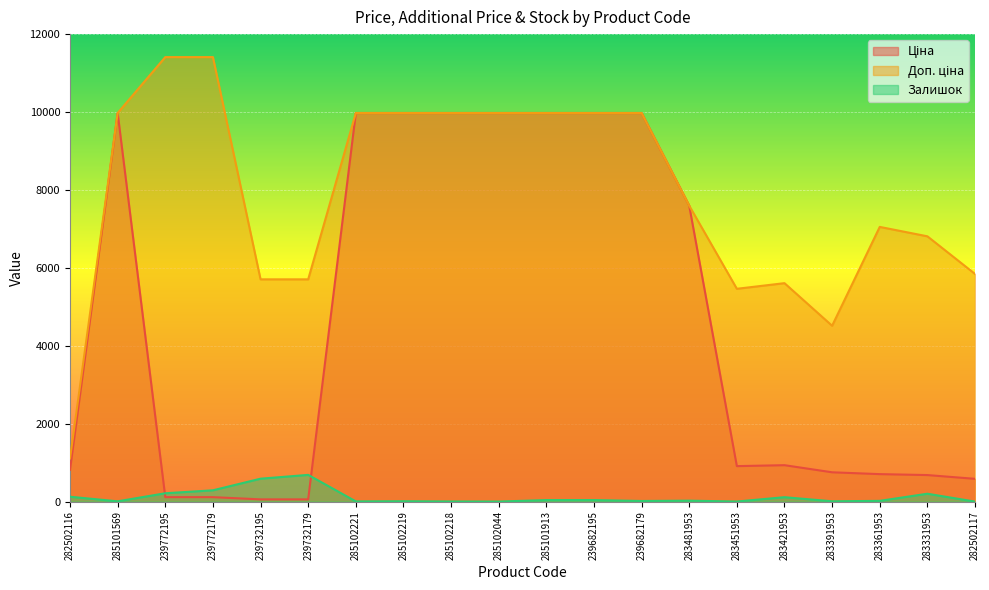

At which category is the sum across all series the highest?

285101913